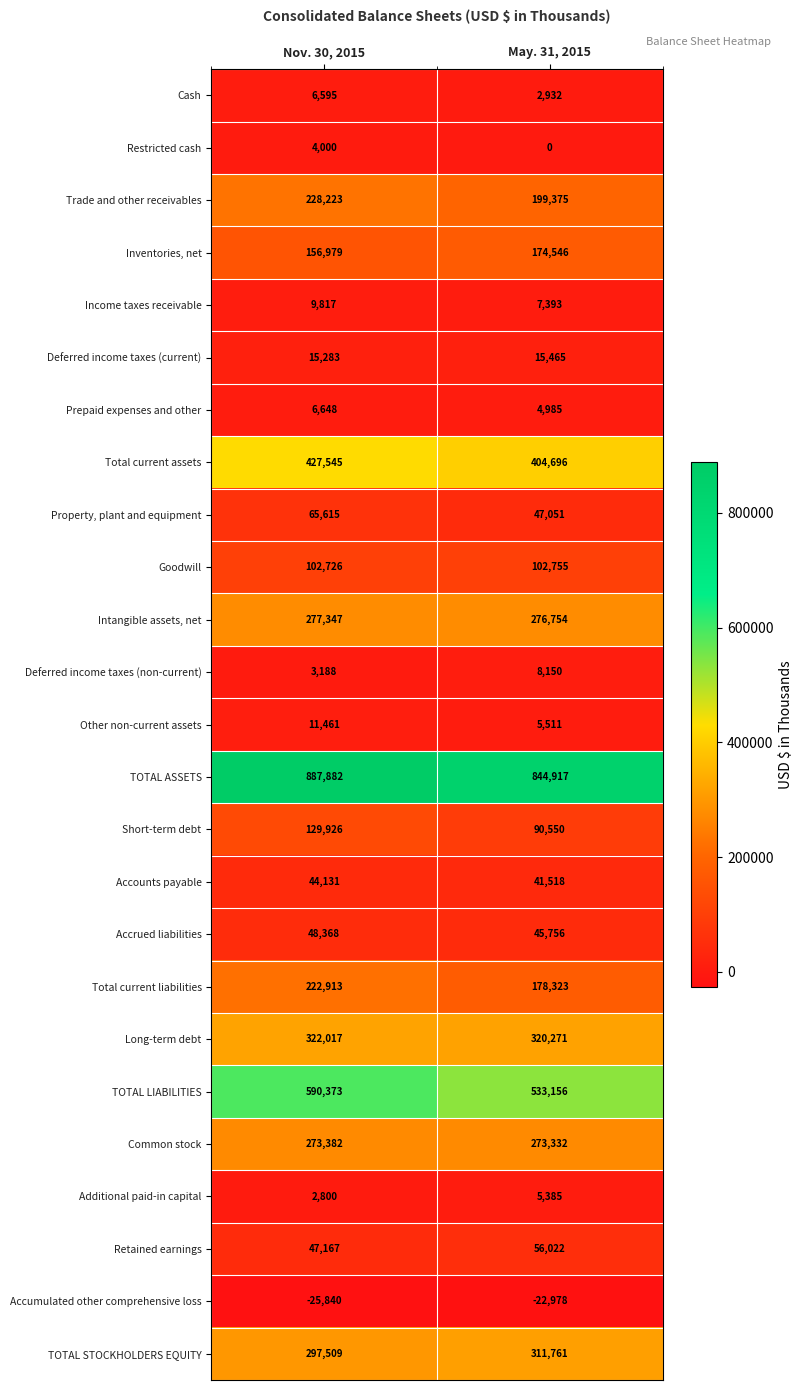

How many distinct data groups are displayed?

25